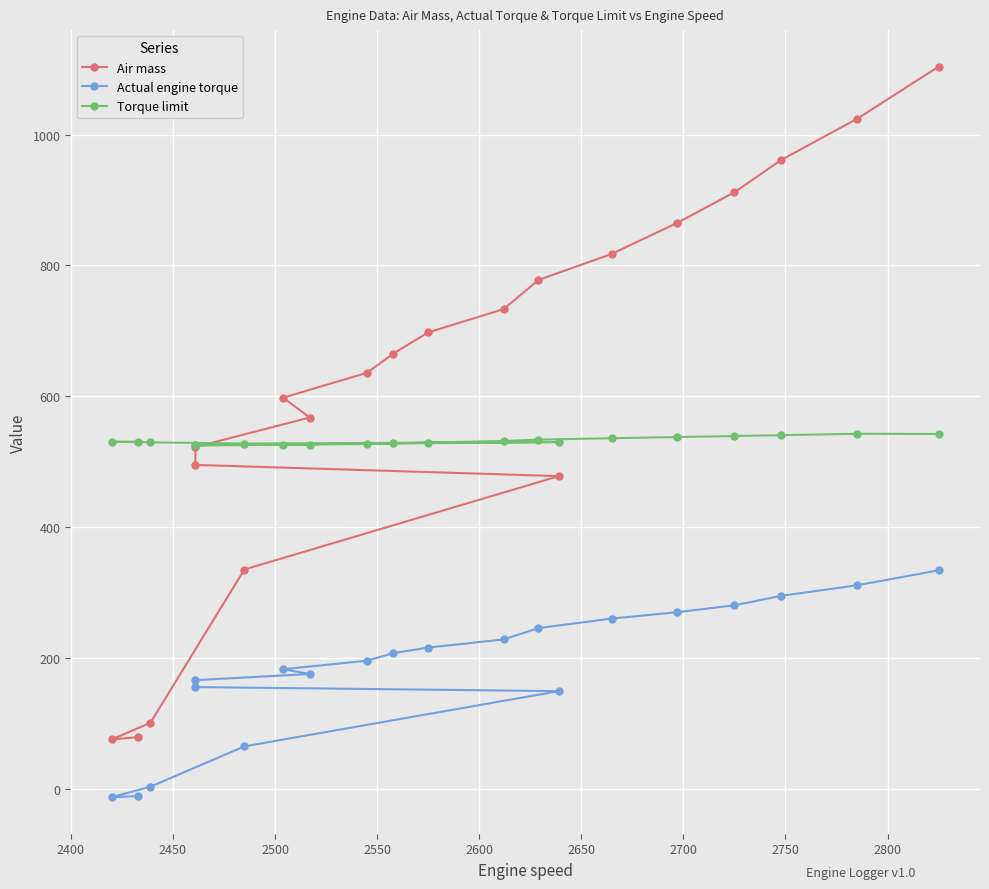

Rank the series at 2800 from highest to lowest value.

Air mass, Torque limit, Actual engine torque